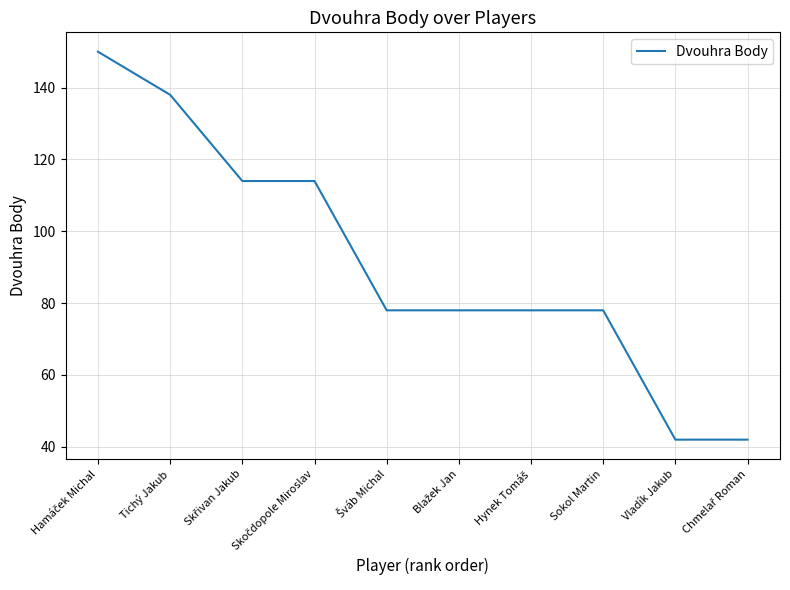

What is the minimum value shown in the chart?

42